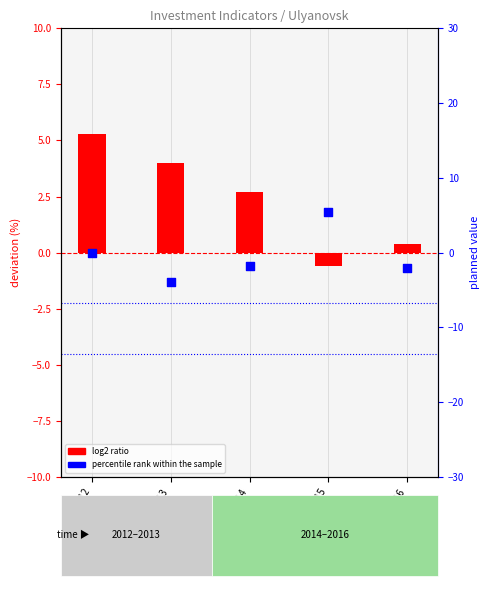

Which series has the largest total across all categories?

log2 ratio